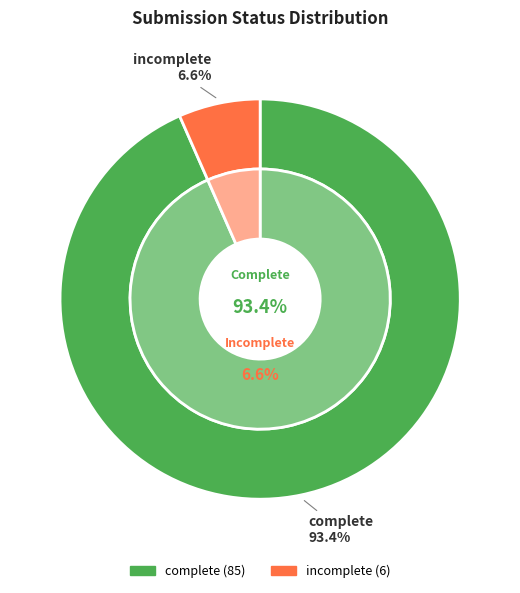

Which has a higher value, complete or incomplete?

complete